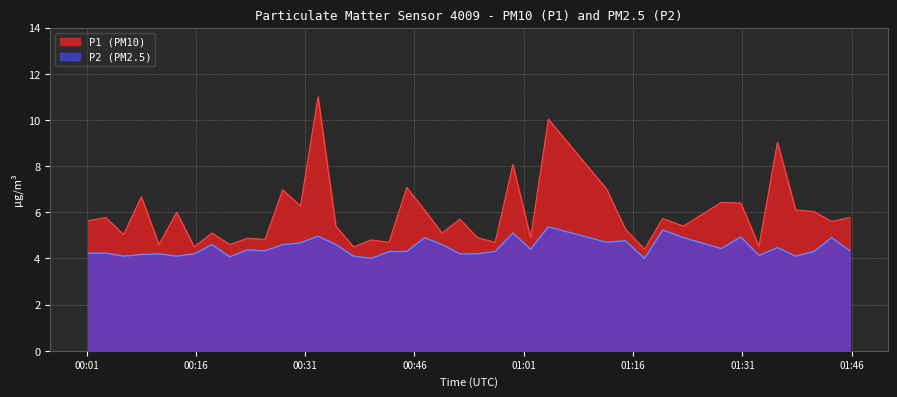

How many lines are shown in the chart?

2